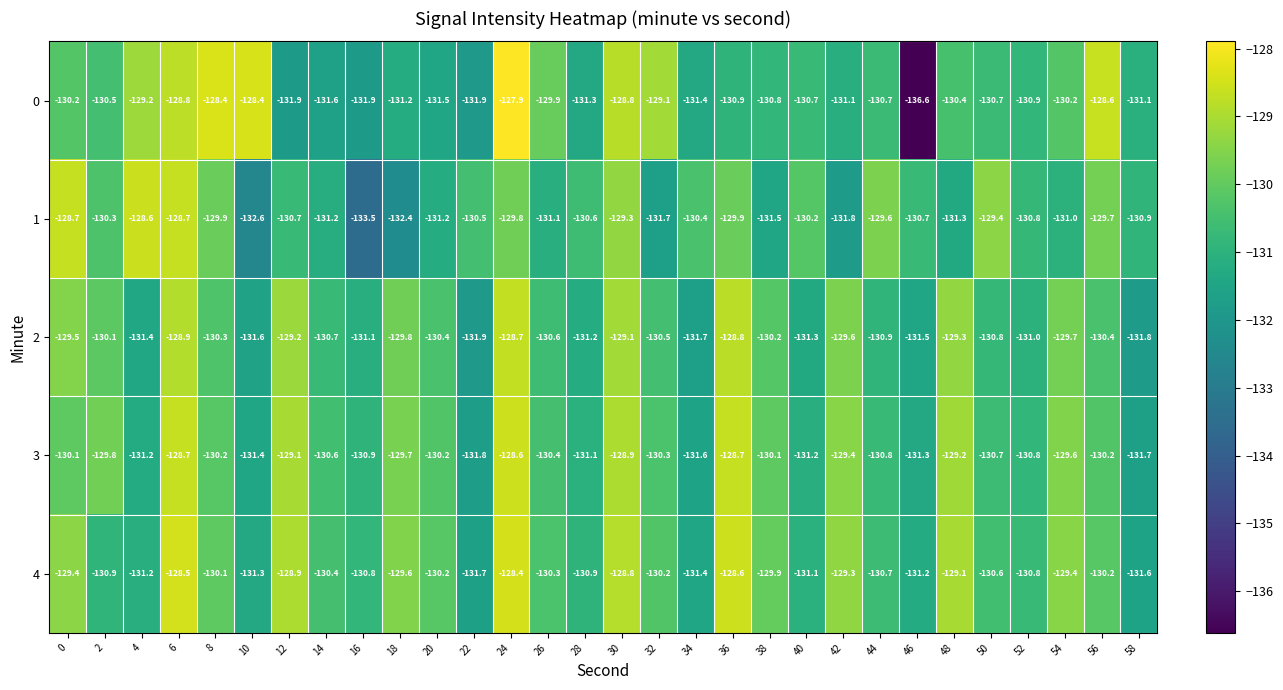

At 36, list the series in order from smallest to largest.

0, 1, 2, 3, 4